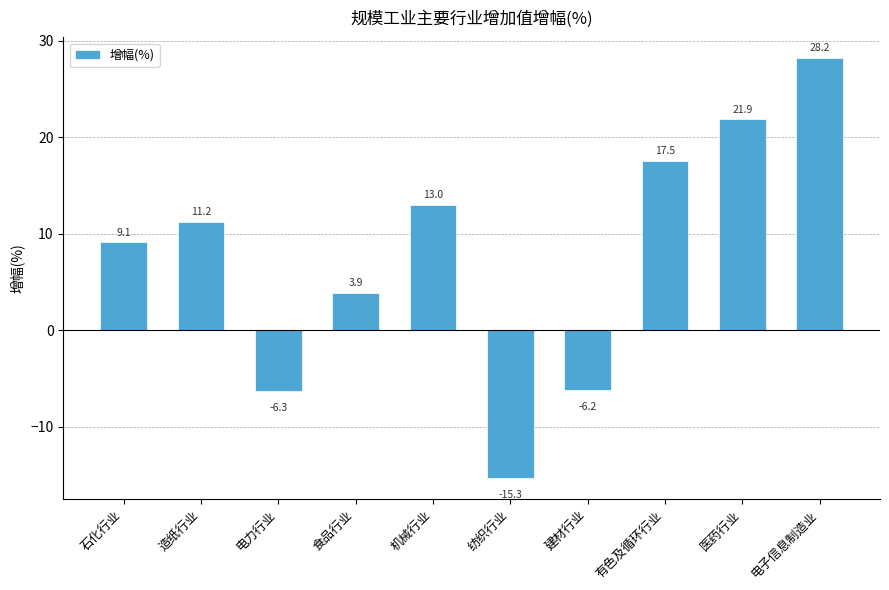

Rank the categories by value from lowest to highest.

纺织行业, 电力行业, 建材行业, 食品行业, 石化行业, 造纸行业, 机械行业, 有色及循环行业, 医药行业, 电子信息制造业